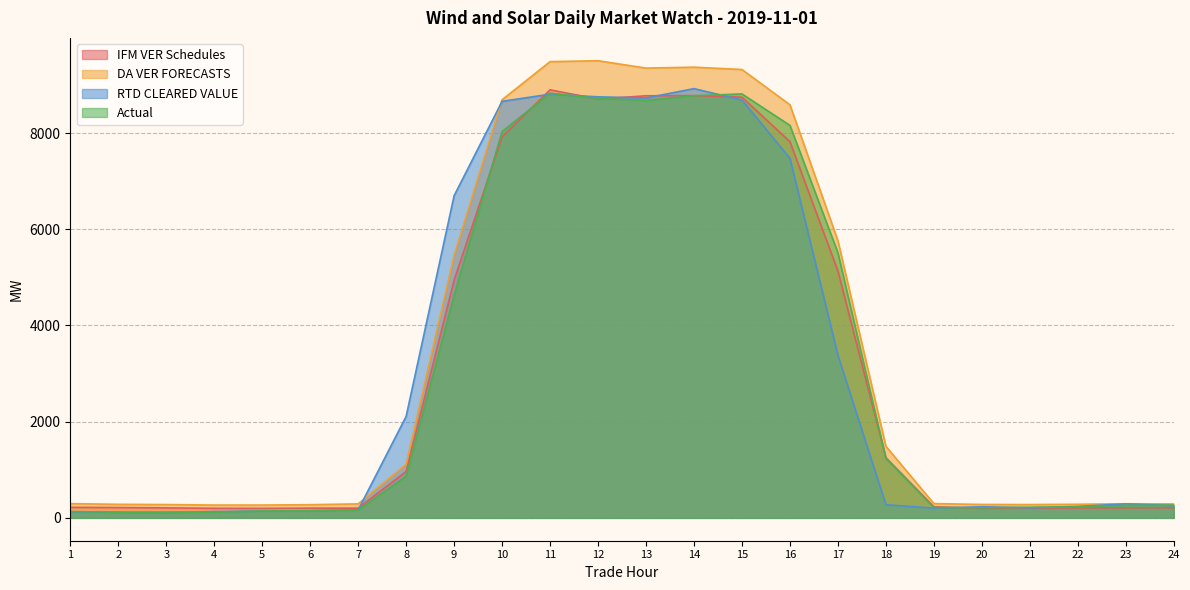

How many interior local valleys does the IFM VER Schedules series have?

3